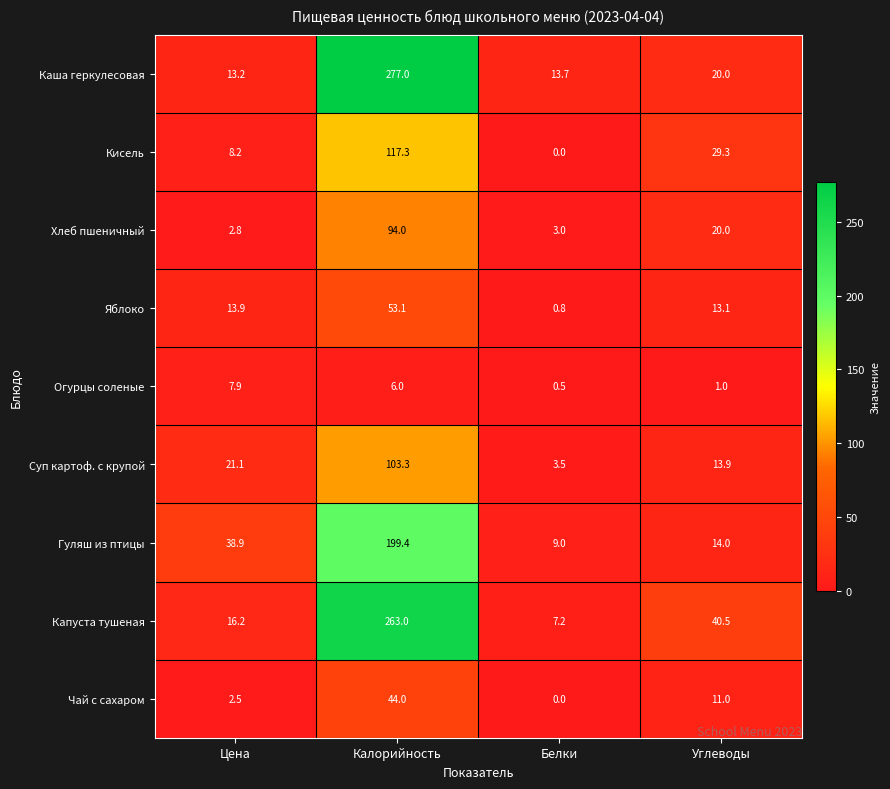

How many categories are shown in the chart?

4